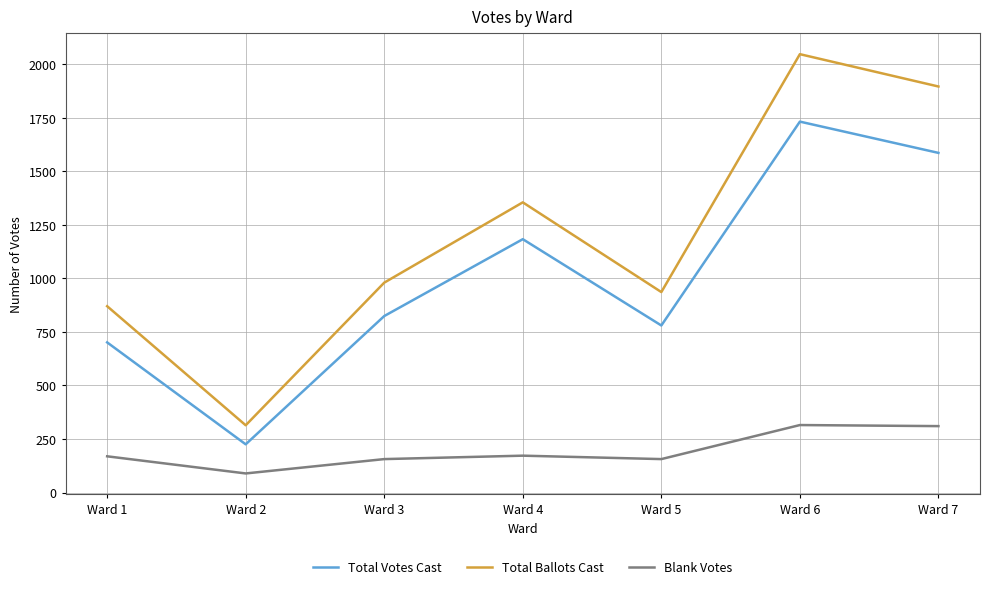

The value of Total Ballots Cast at Ward 7 is 1896. True or false?

True